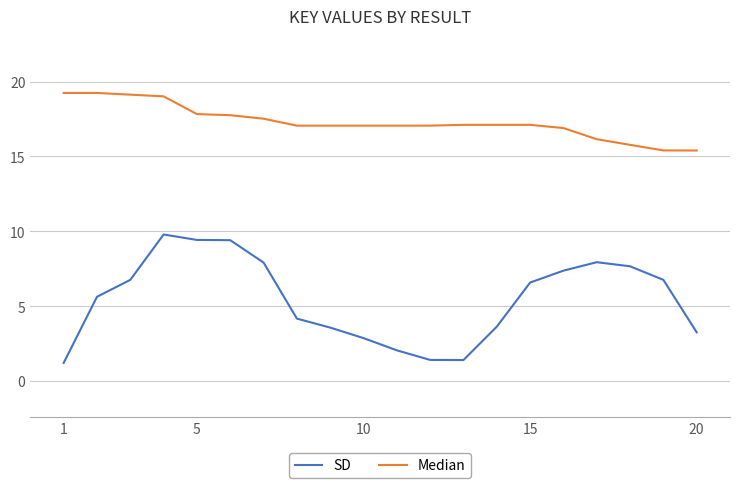

Reading left to right, transcribe all the data shown in this chart.

SD: 1.2	5.6	6.8	9.8	9.4	9.4	7.9	4.2	3.6	2.9	2.1	1.4	1.4	3.6	6.6	7.4	7.9	7.7	6.8	3.3
Median: 19.2	19.2	19.1	19.0	17.8	17.8	17.5	17.1	17.1	17.1	17.1	17.1	17.1	17.1	17.1	16.9	16.2	15.8	15.4	15.4